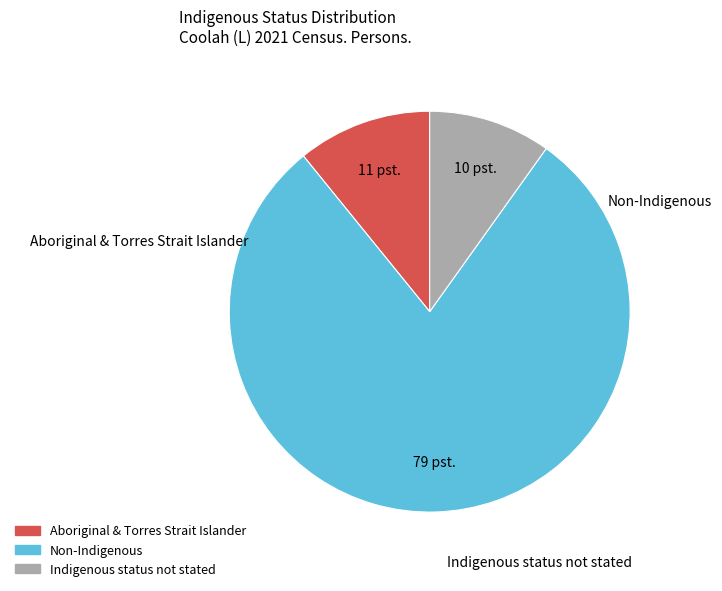

Does Aboriginal & Torres Strait Islander account for over 50% of the chart?

No